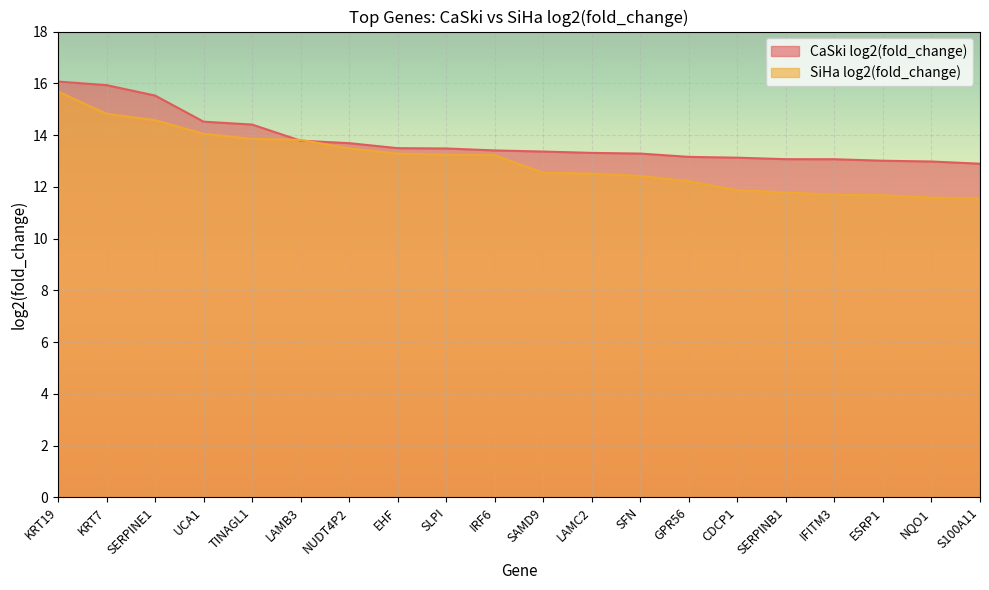

How many values in the SiHa log2(fold_change) series are below 13?

10